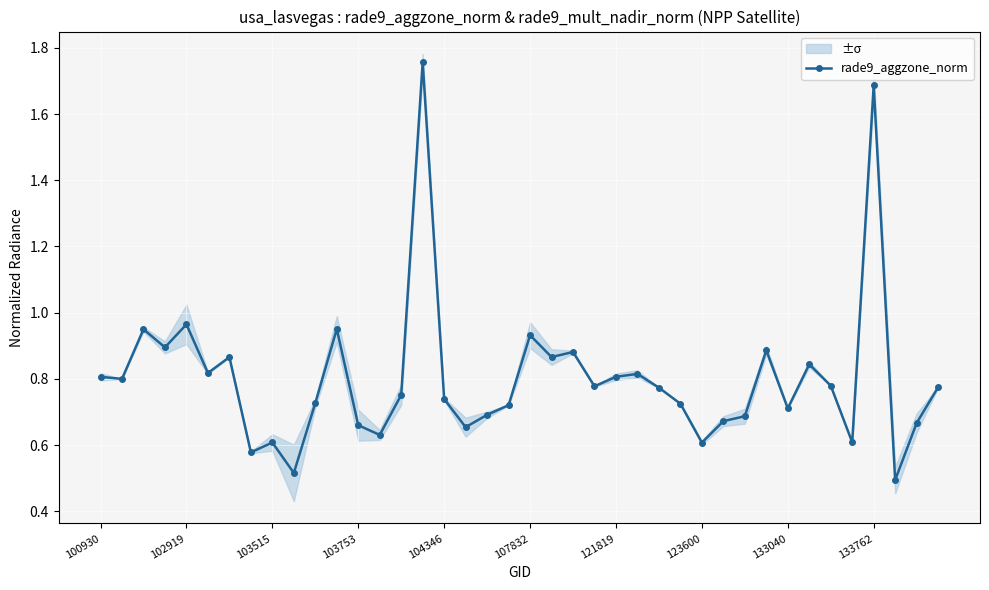

True or false: rade9_aggzone_norm has more than 0 interior local peaks.

True